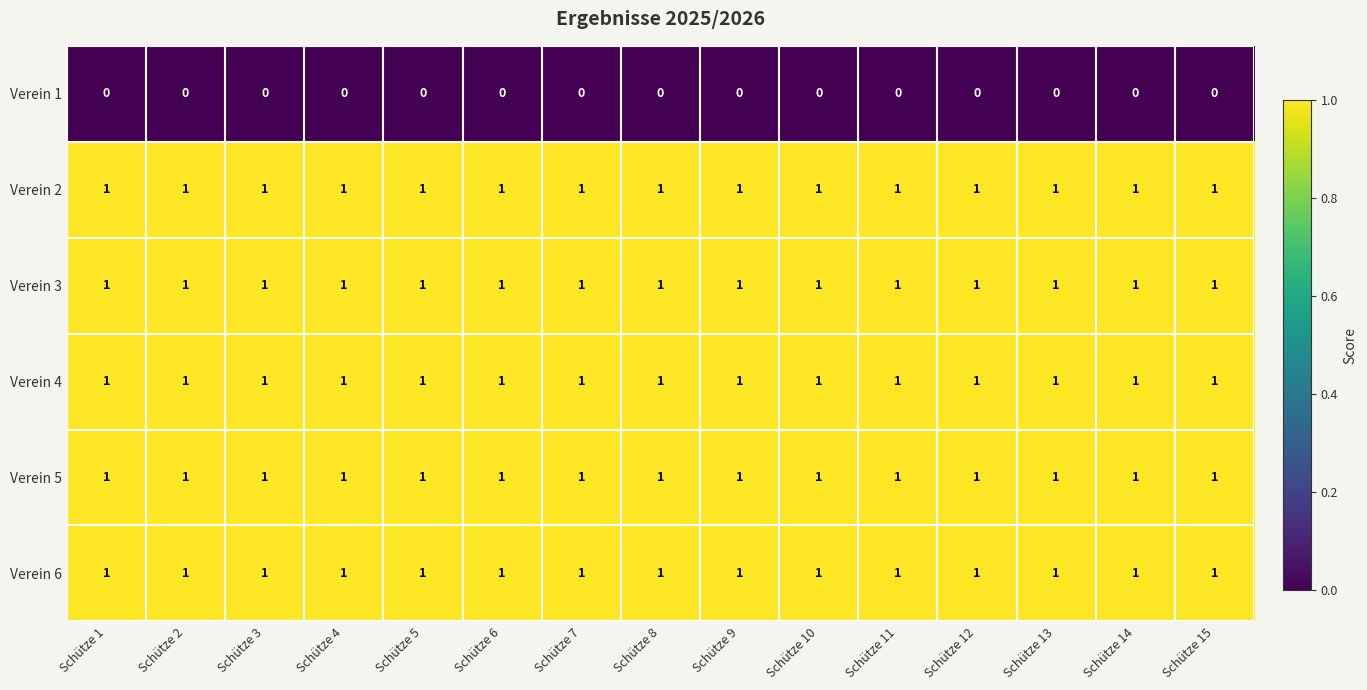

What is the total value across all series at Schütze 7?

5